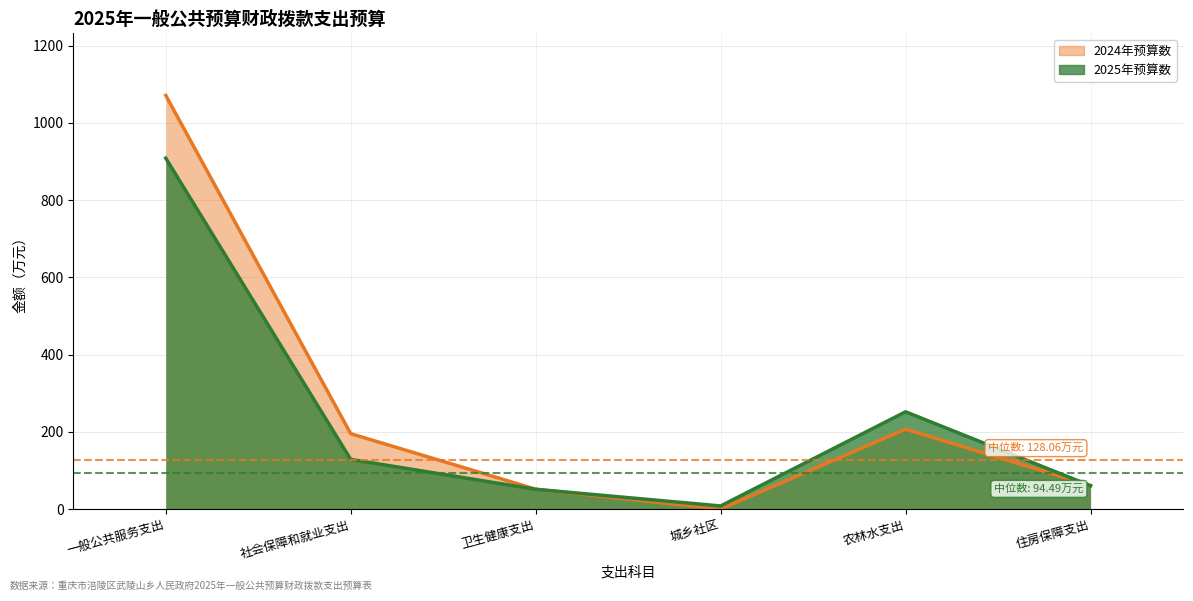

What is the sum of all 2025年预算数 values?

1409.0